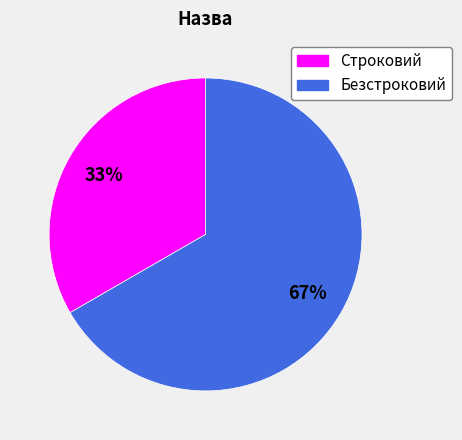

Which category has the smallest portion of the pie?

Строковий